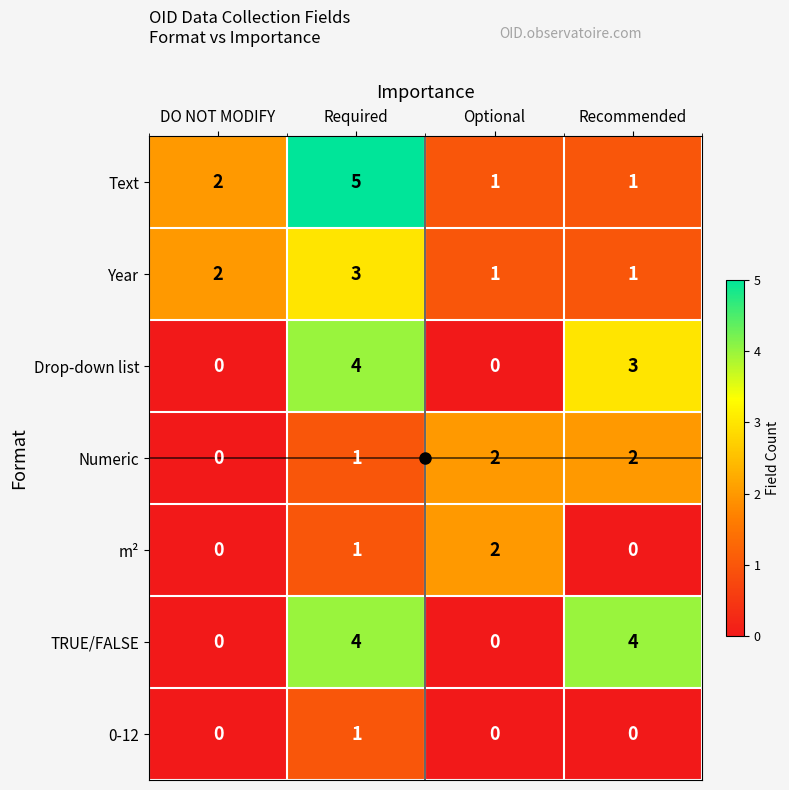

Count the number of categories in the chart.

4